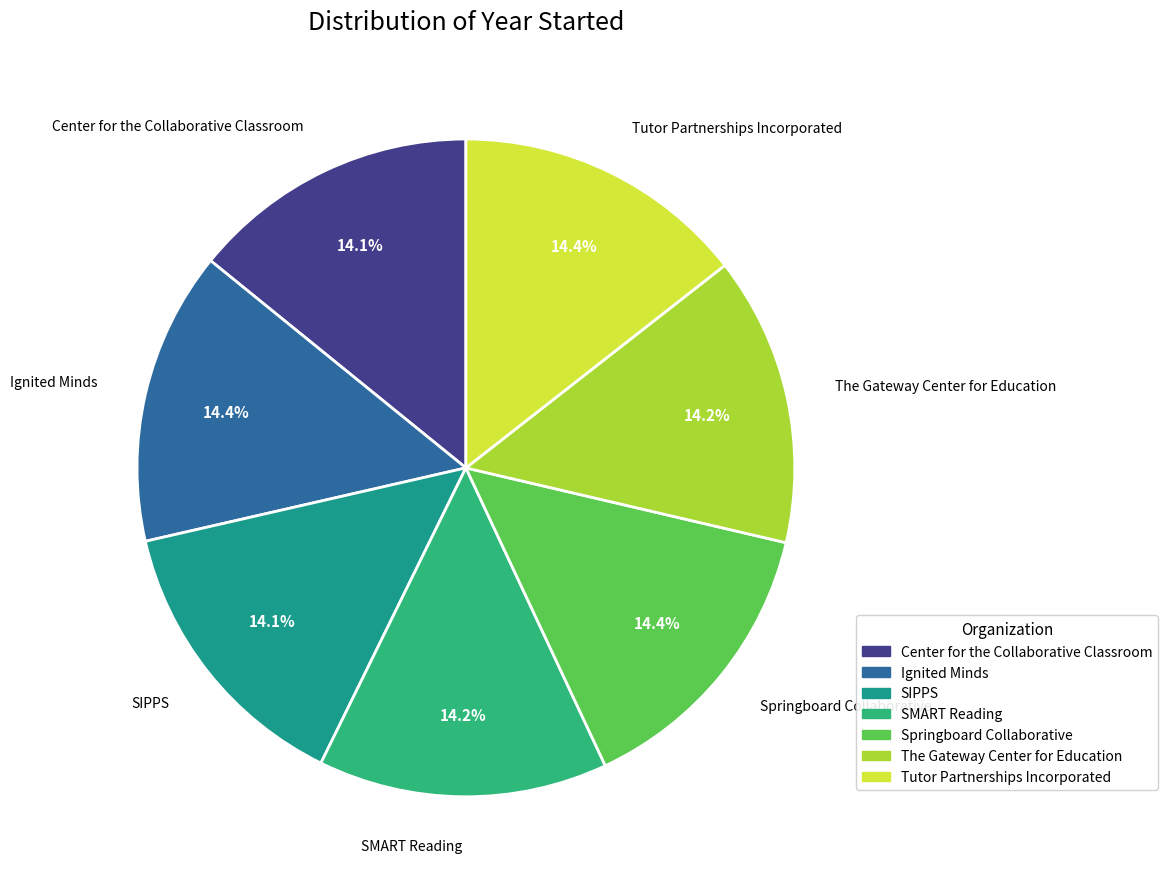

What percentage do Center for the Collaborative Classroom and Tutor Partnerships Incorporated together represent?

28.6%